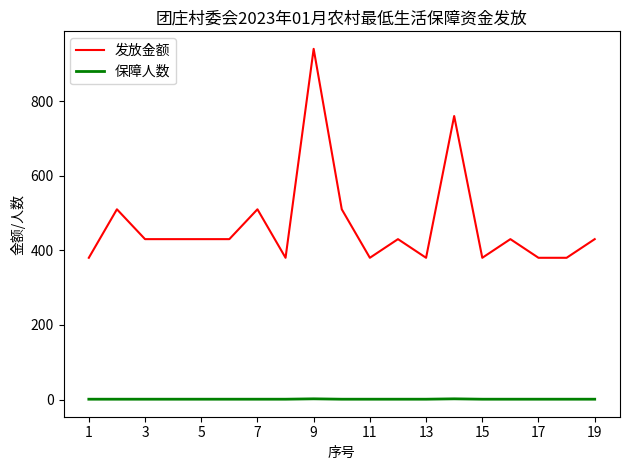

Which series has the largest range (max minus min)?

发放金额